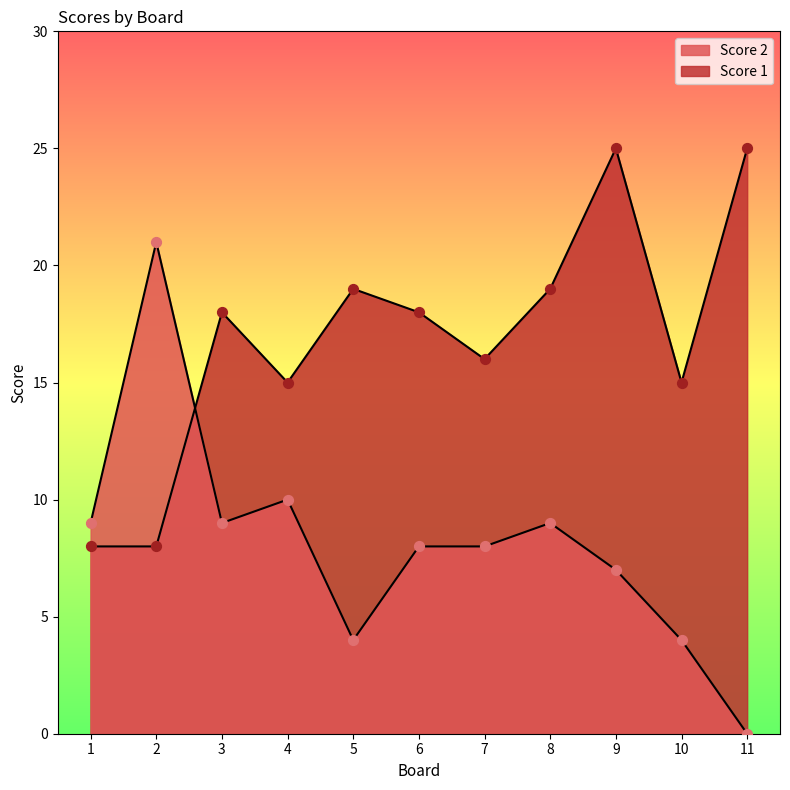

Which series has the widest spread of Y values?

Score 2